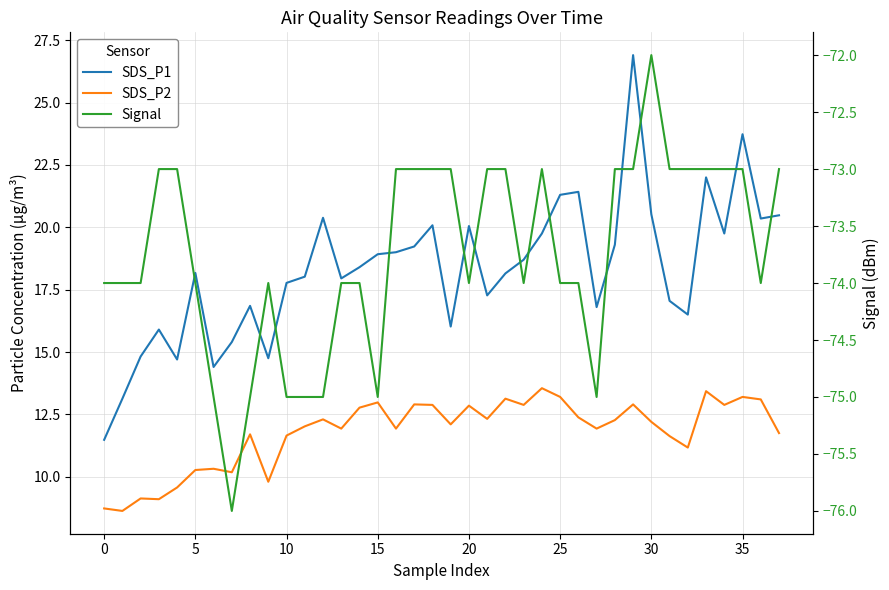

Which series has the largest total across all categories?

SDS_P1